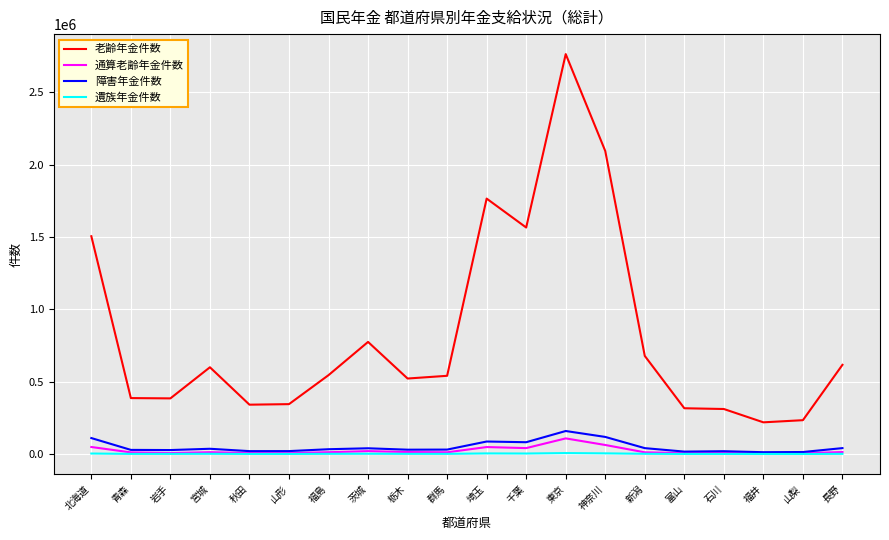

True or false: 老齢年金件数 has a value of 677868 at 新潟.

True